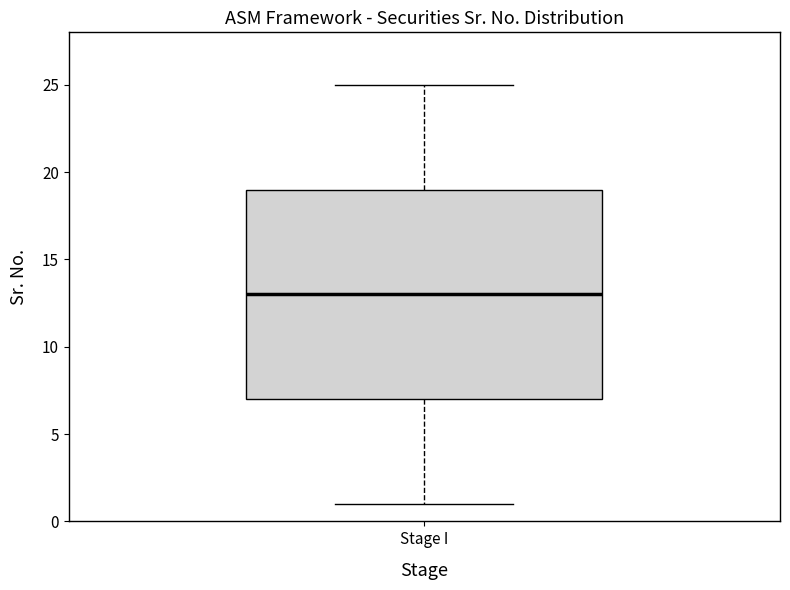

Transcribe this box plot: give where the median line is, the range the box spans, and where the two whiskers end, as read against the y-axis. The values are not printed on the chart, so give them approximately, as read against the axis.

median 13, box 7 to 19, whiskers 1 to 25